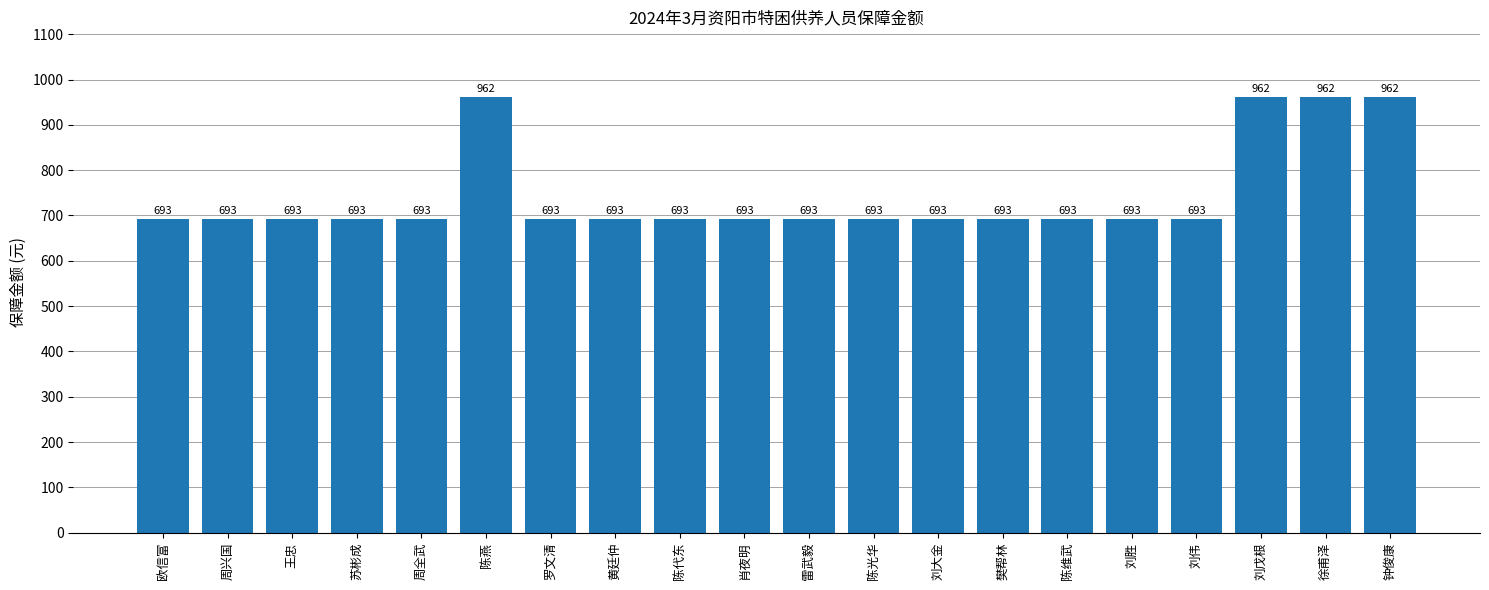

What is the difference between the maximum and second lowest values?

269